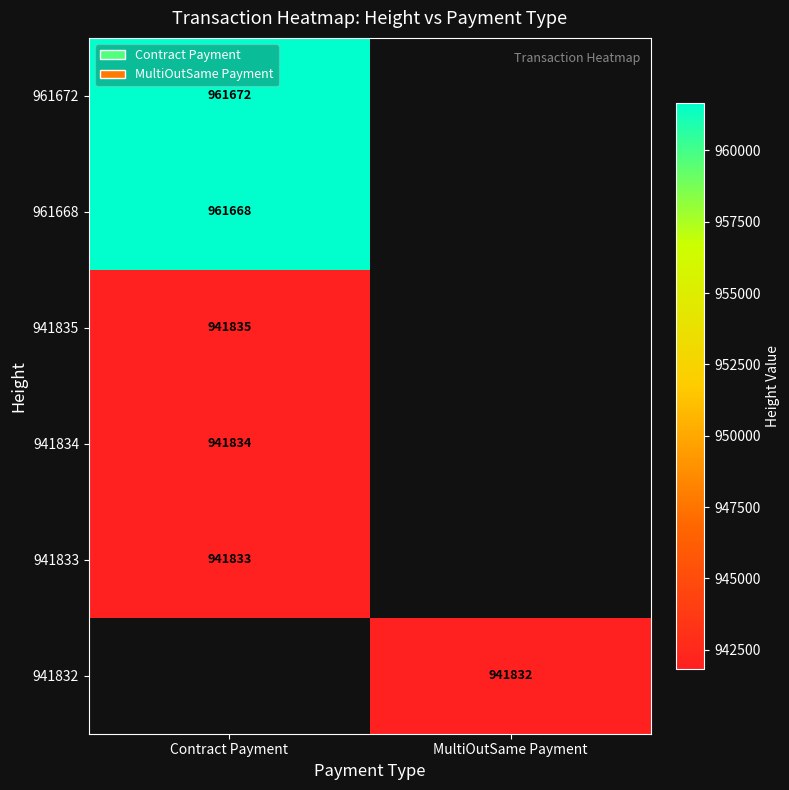

The value of 941834 at Contract Payment is 941834. True or false?

True